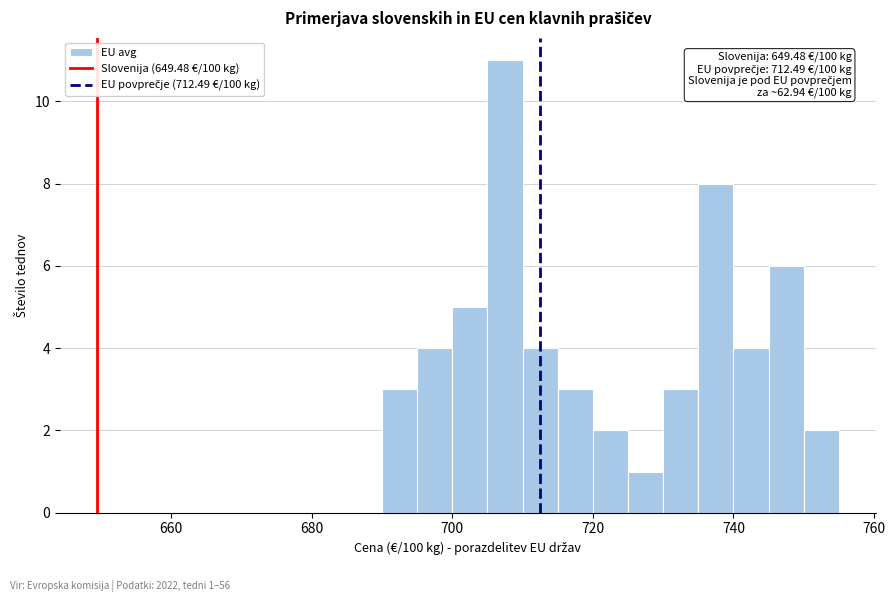

Read against the x-axis, roughly where is the centre of the tallest bar?

708